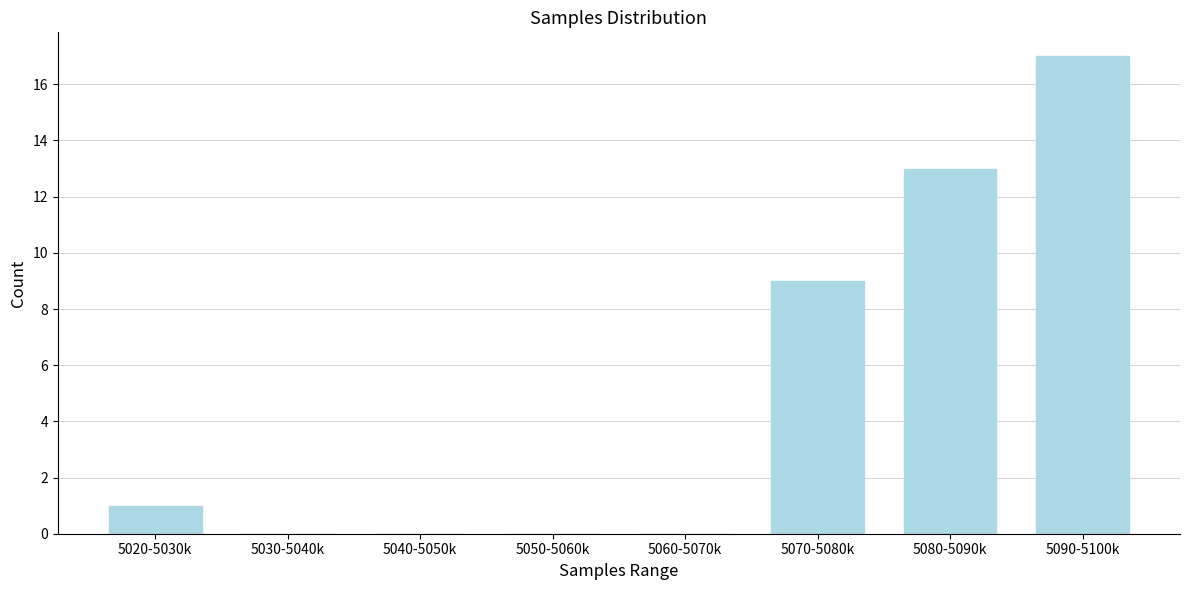

Reading right to left, what are all the values shown in this chart?

5090-5100k=17	5080-5090k=13	5070-5080k=9	5060-5070k=0	5050-5060k=0	5040-5050k=0	5030-5040k=0	5020-5030k=1